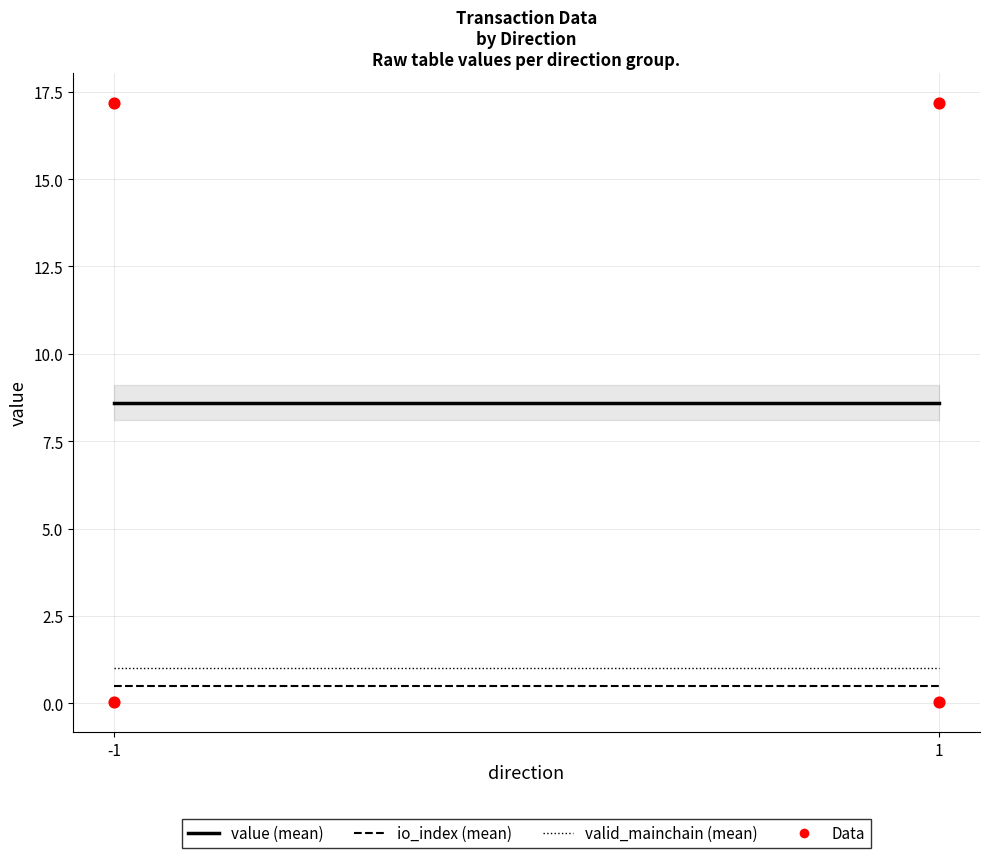

What is the range of Y values (max minus min)?

17.1